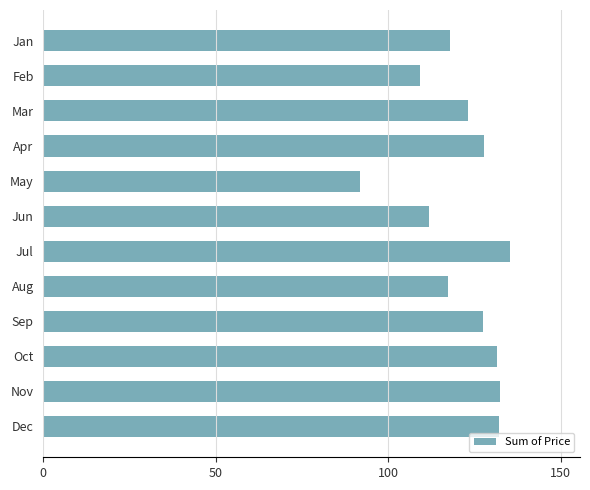

What value does the data have at Jun?

111.8